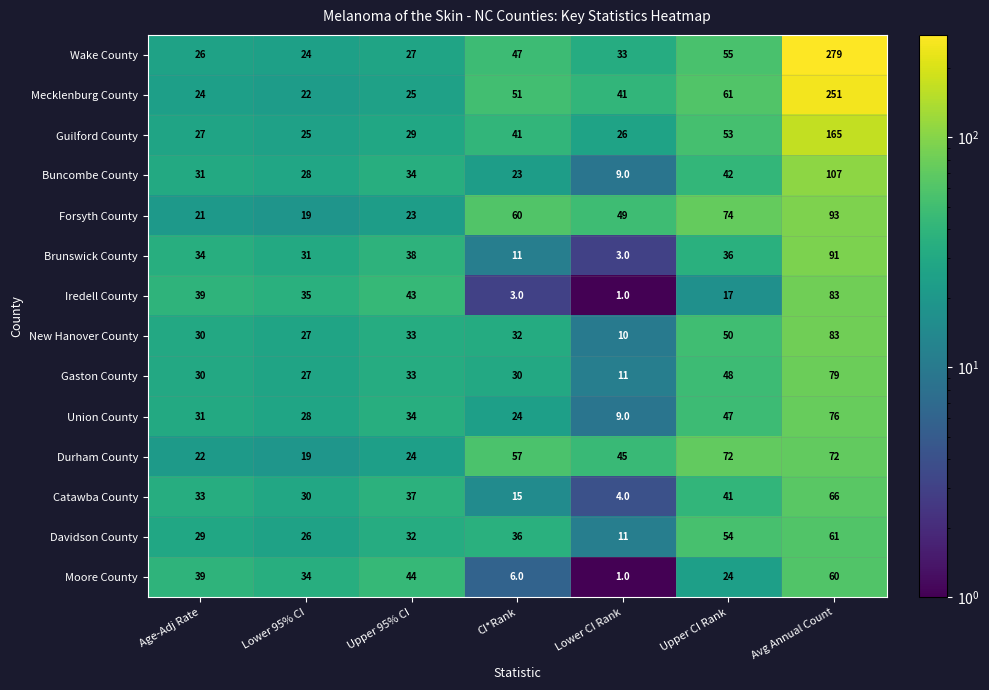

How many distinct data groups are displayed?

14